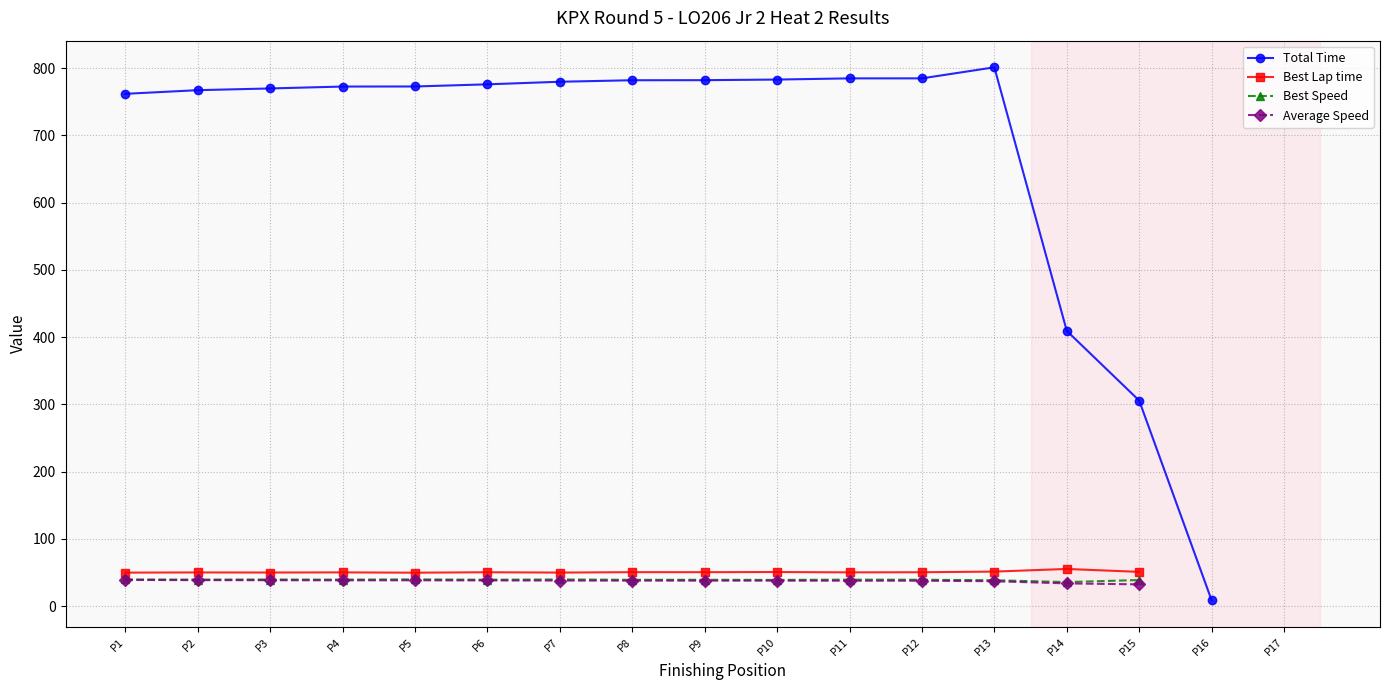

What is the value of the Best Speed point at the 15th from the left?

38.8